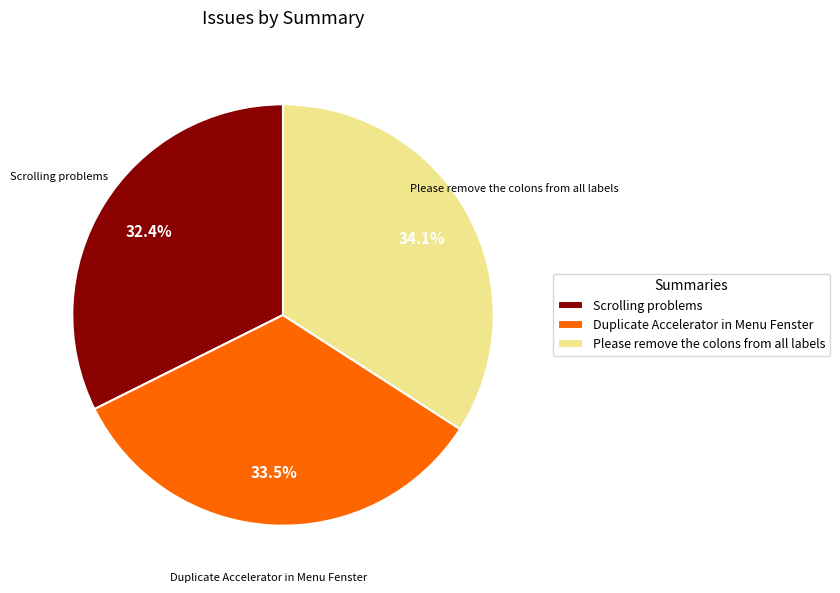

What percentage do Please remove the colons from all labels and Scrolling problems together represent?

66.5%